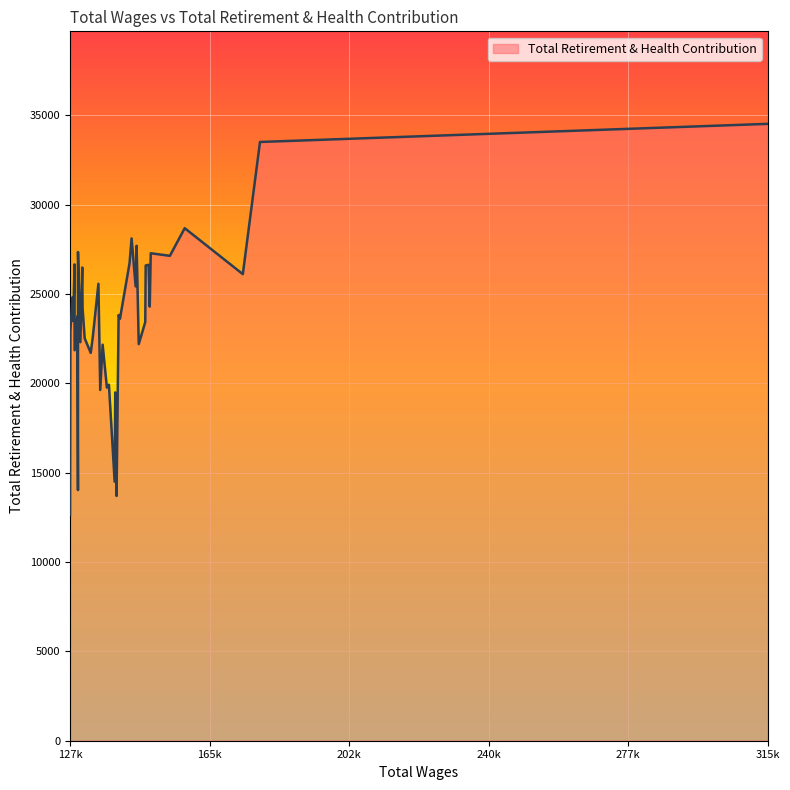

What is the difference between the maximum and minimum values?

21891